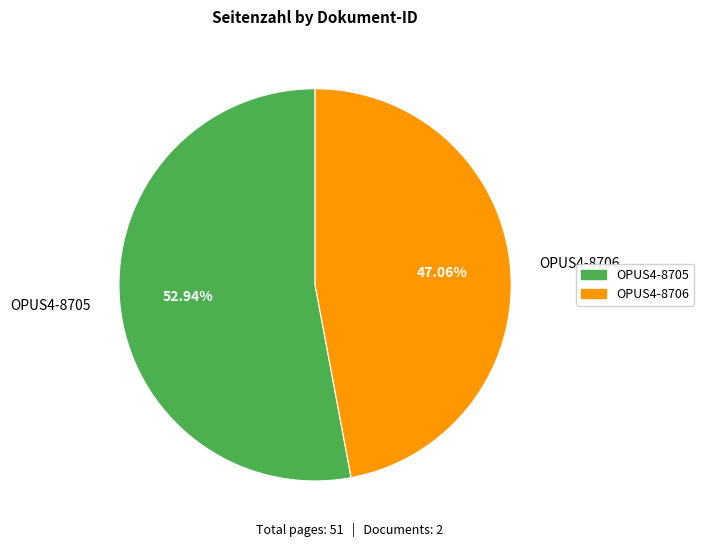

To the nearest percent, what is the average slice percentage?

50%